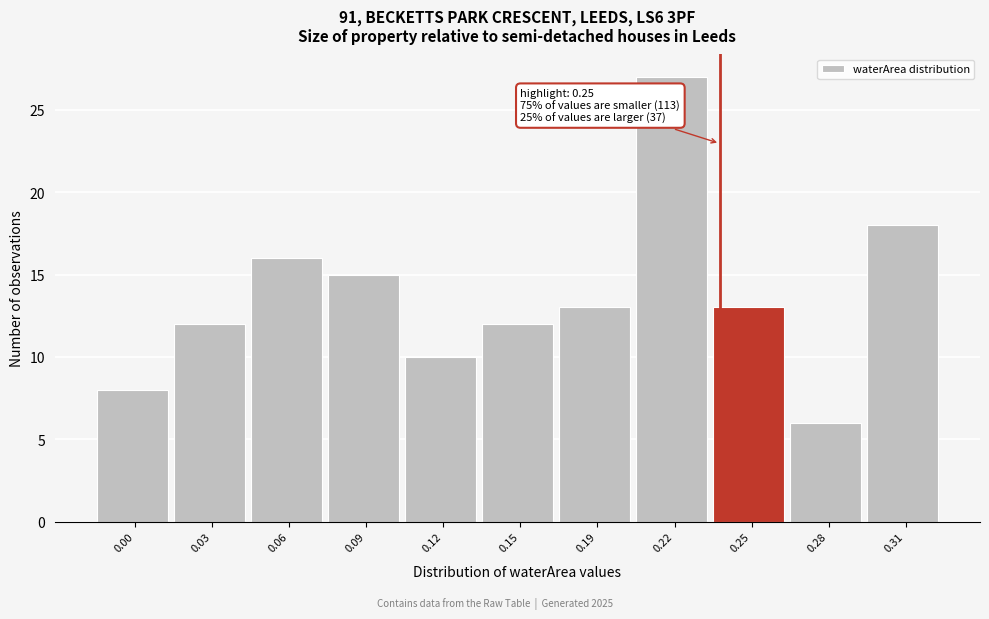

Reading left to right, list all the values displayed in this chart.

0.00=8	0.03=12	0.06=16	0.09=15	0.12=10	0.15=12	0.19=13	0.22=27	0.25=13	0.28=6	0.31=18